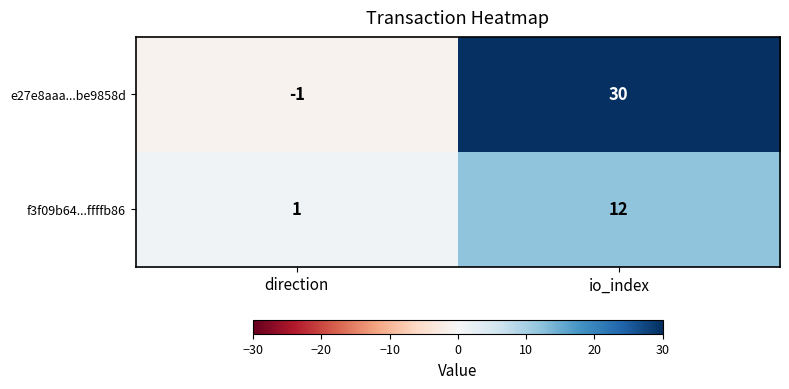

At how many categories does at least one series exceed 20?

1